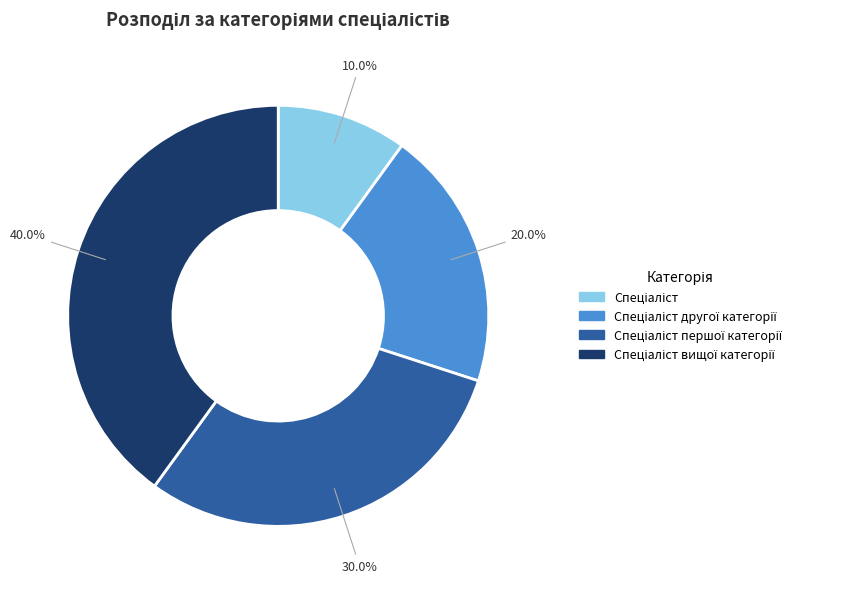

Is there any slice that represents more than half of the pie?

No